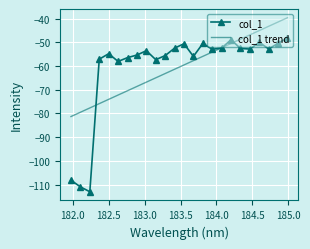

True or false: col_1 has more than 0 points higher than both neighbors.

True